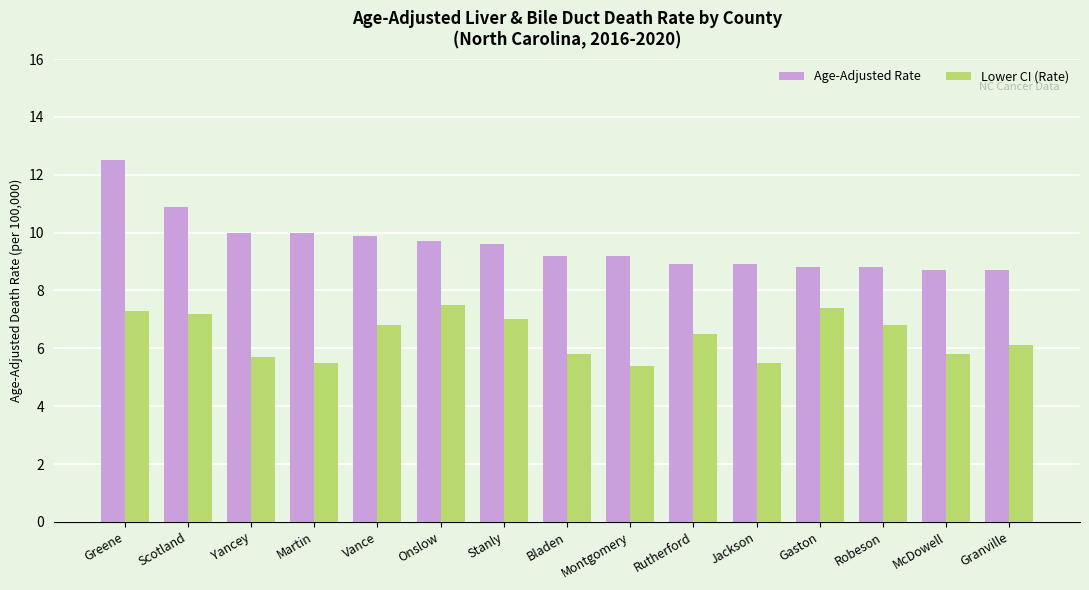

How many data points in Lower CI (Rate) are above 6?

9